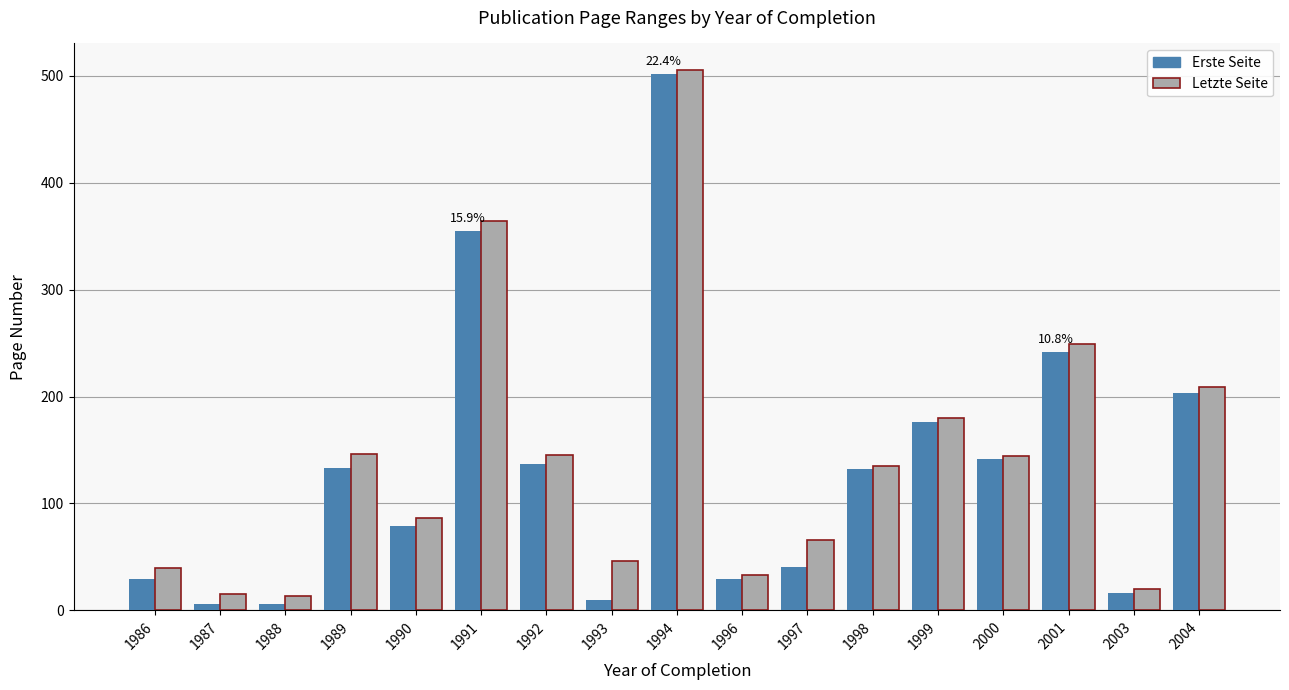

Which series has the largest range (max minus min)?

Erste Seite